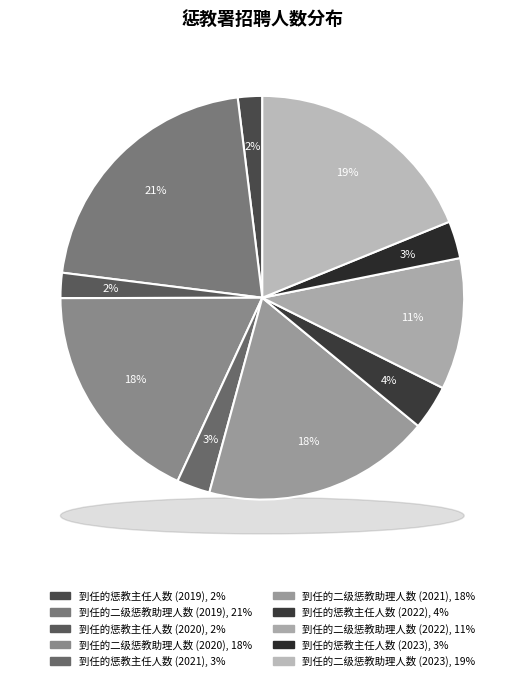

To the nearest percent, what is the difference between the 到任的二级惩教助理人数 (2019) and 到任的二级惩教助理人数 (2021) slice percentages?

3%